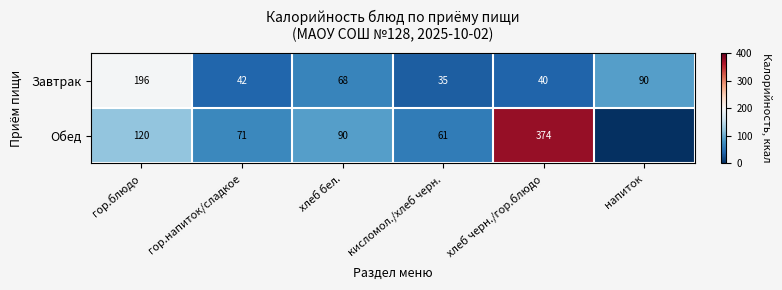

What is the spread (max minus min) of values at хлеб черн./гор.блюдо?

334